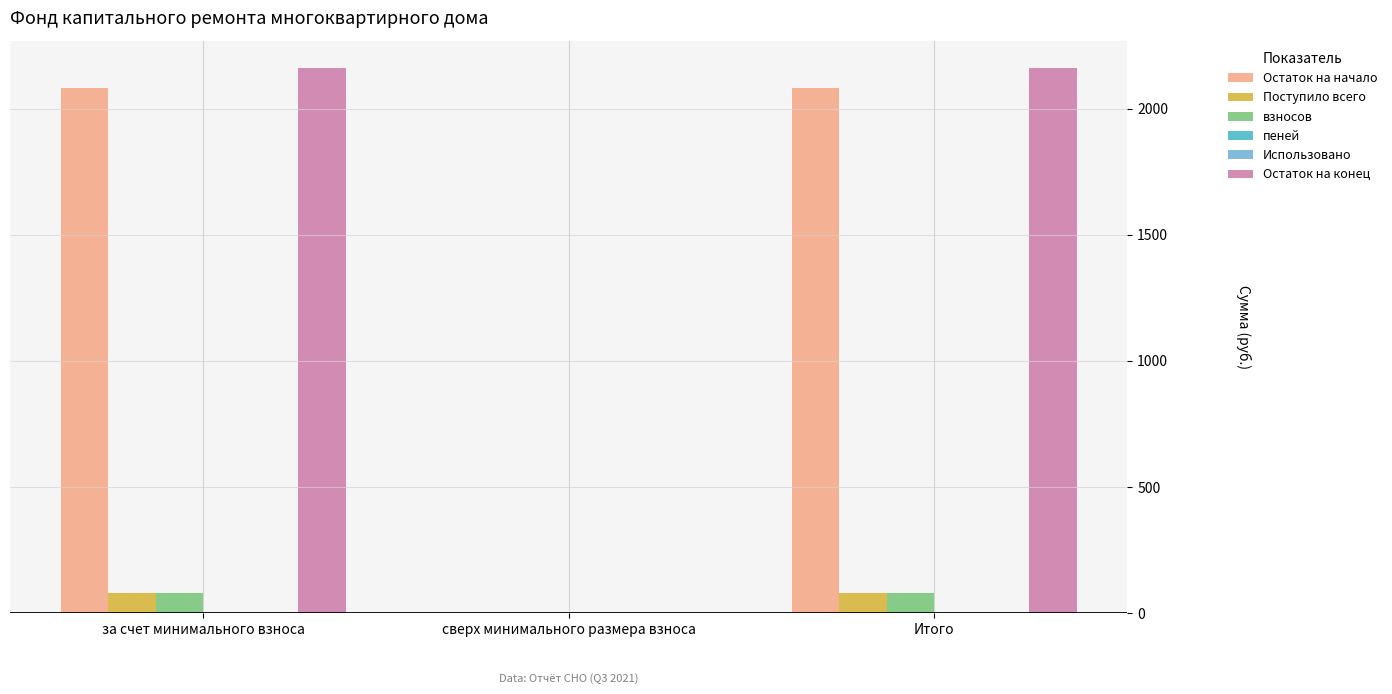

Count the number of data series in this chart.

6